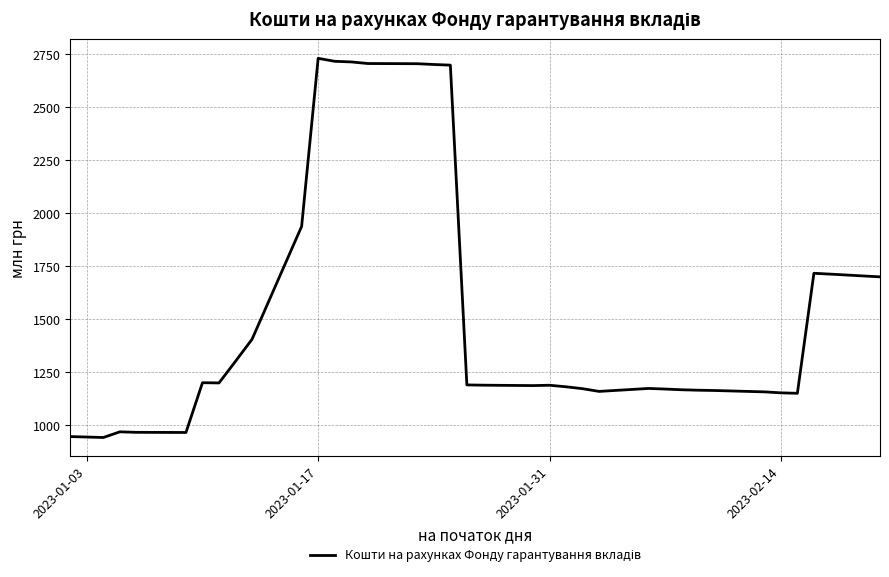

Does the chart have visible grid lines?

Yes